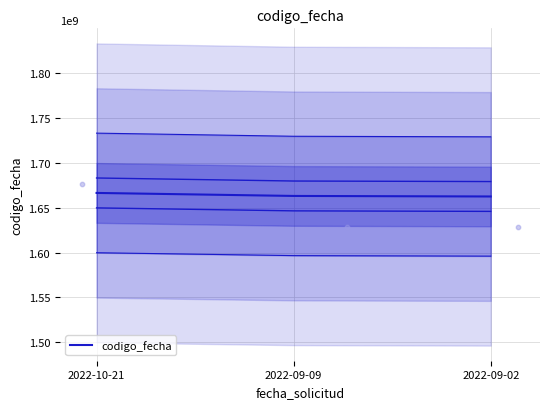

What is the change in value from 2022-10-21 to 2022-09-09?

-3353888